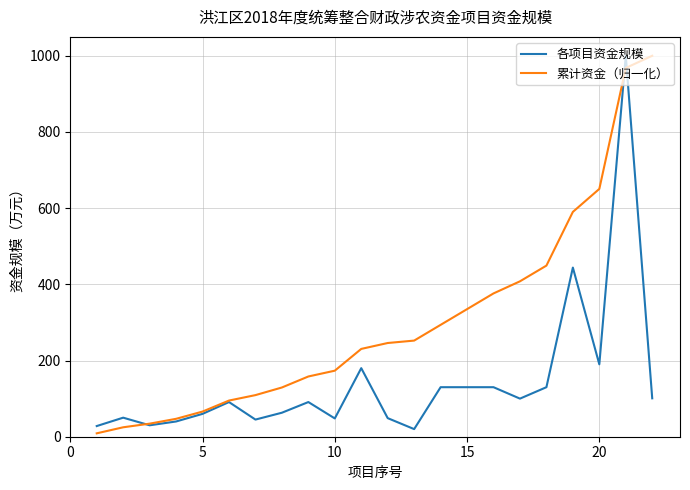

Which series has the largest total across all categories?

累计资金（归一化）